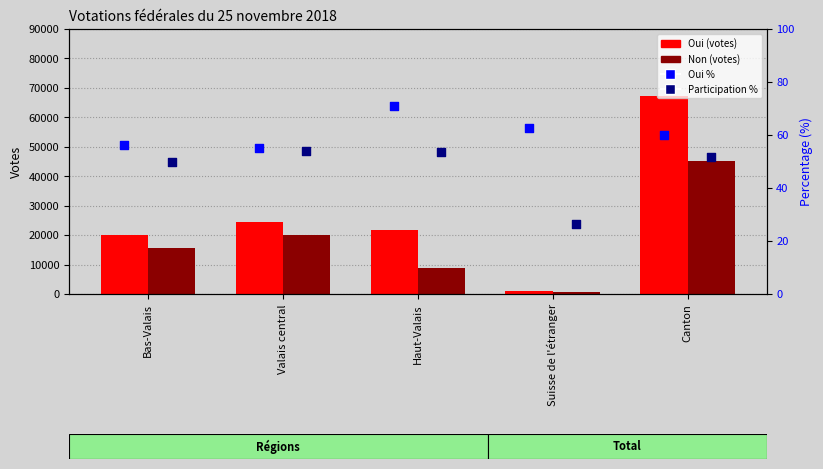

Which series reaches the maximum Y coordinate?

Oui (votes)